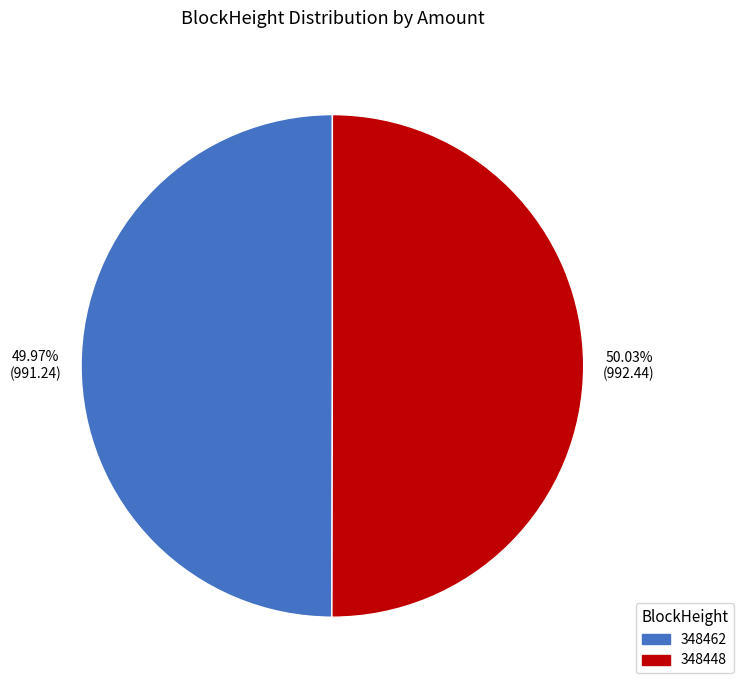

Does any single category account for the majority?

Yes